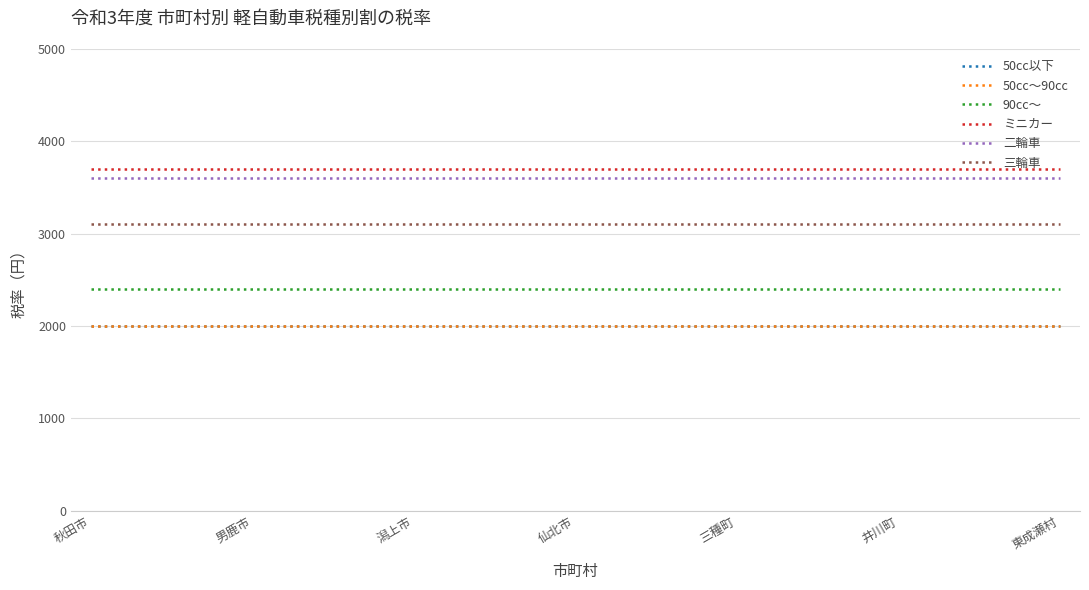

List the series in order of their peak value, lowest first.

50cc以下, 50cc～90cc, 90cc～, 三輪車, 二輪車, ミニカー